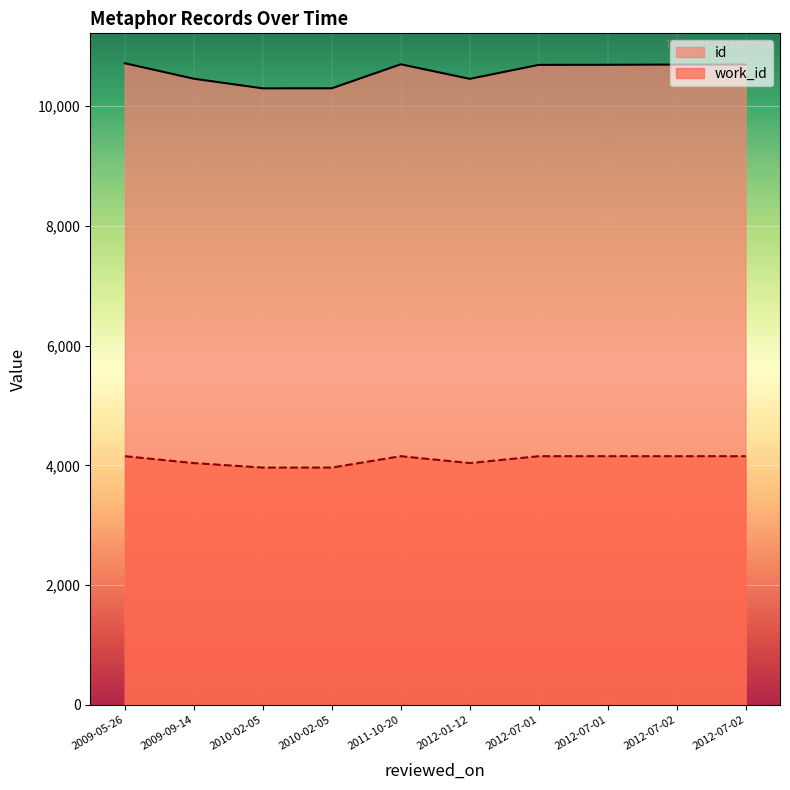

The id series shows 10455 at 2012-01-12. True or false?

True